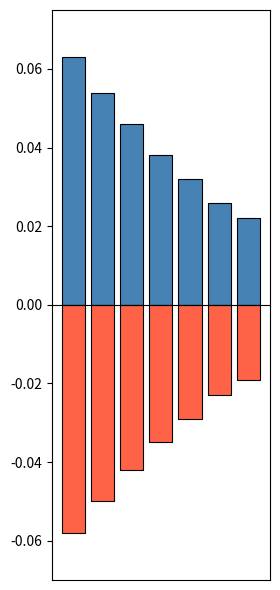

The TotalRetirementAndHealthContribution series shows -0.0 at 0. True or false?

False